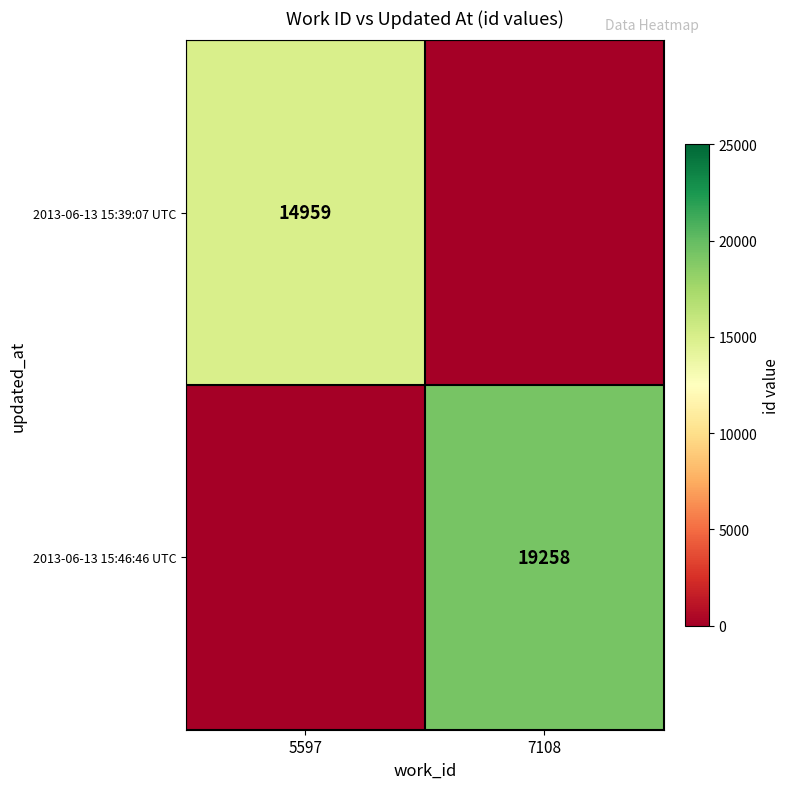

True or false: 2013-06-13 15:46:46 UTC has a value of 7157 at 7108.

False